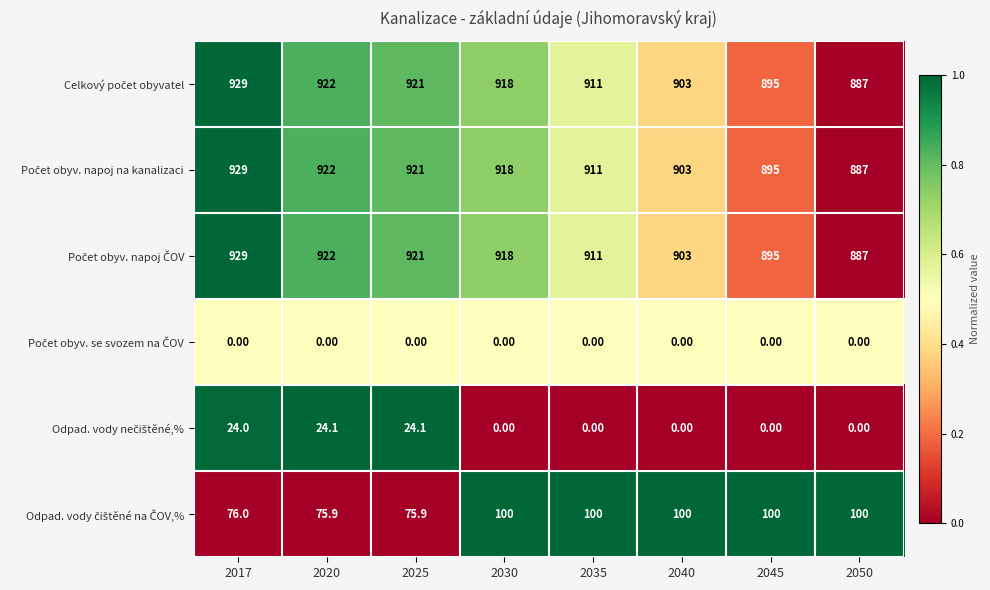

At which category is the sum across all series the highest?

2017